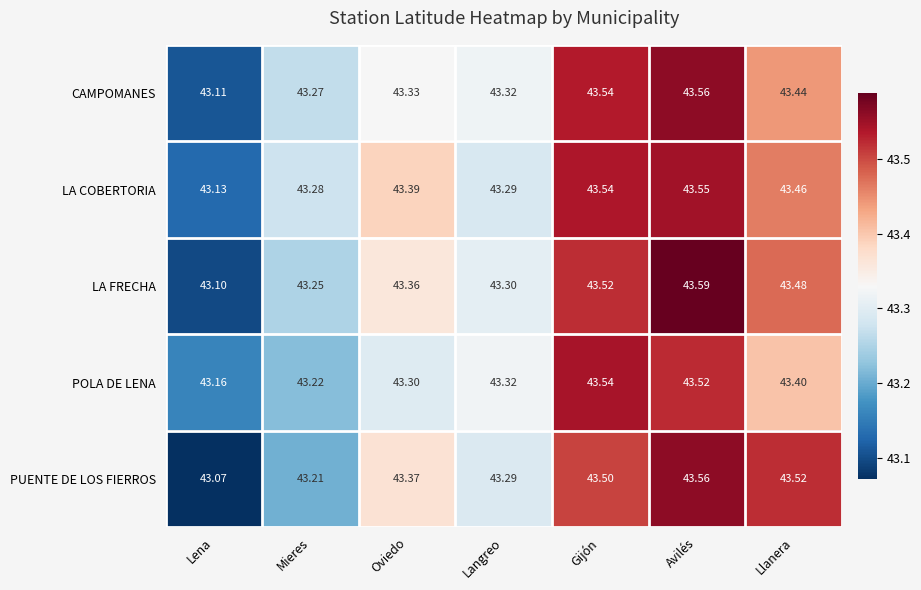

At which label is LA COBERTORIA closest to 43?

Lena